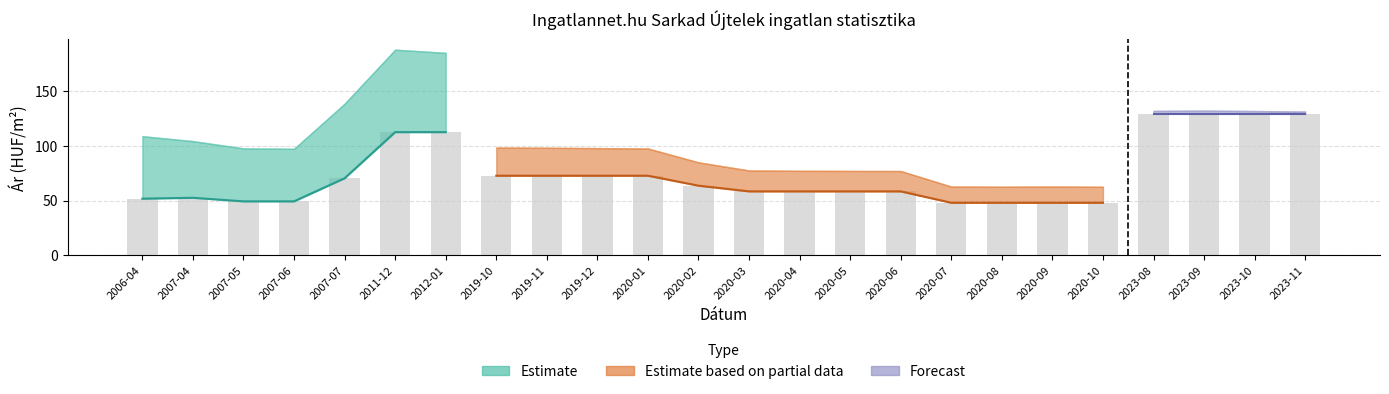

How many bars are there in total?

24